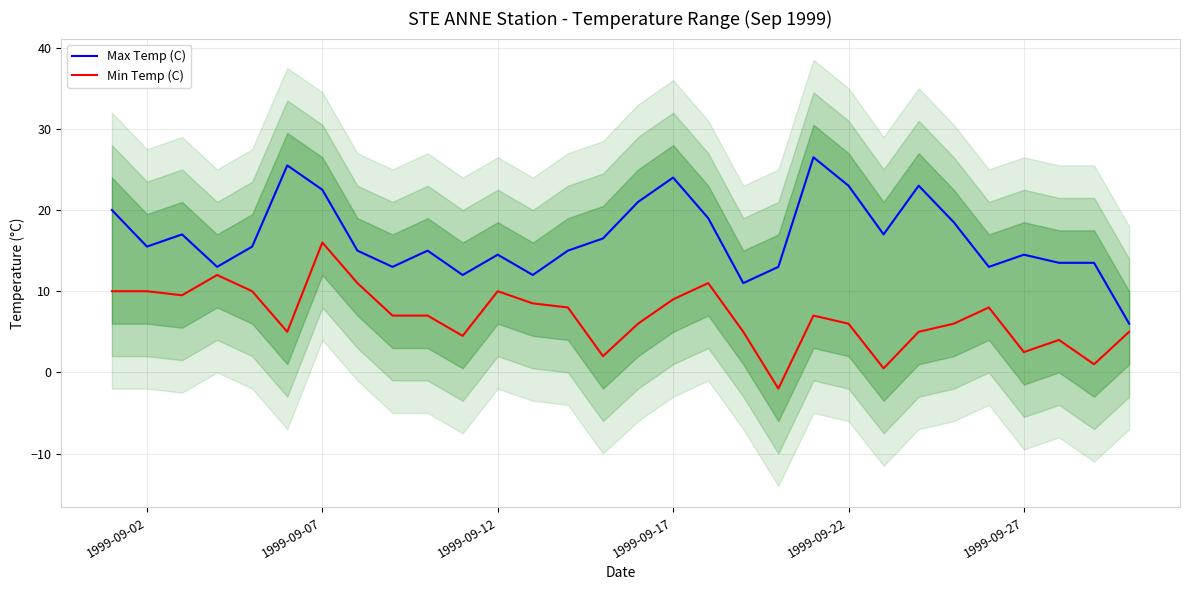

What is the maximum value for Max Temp (C)?

26.5